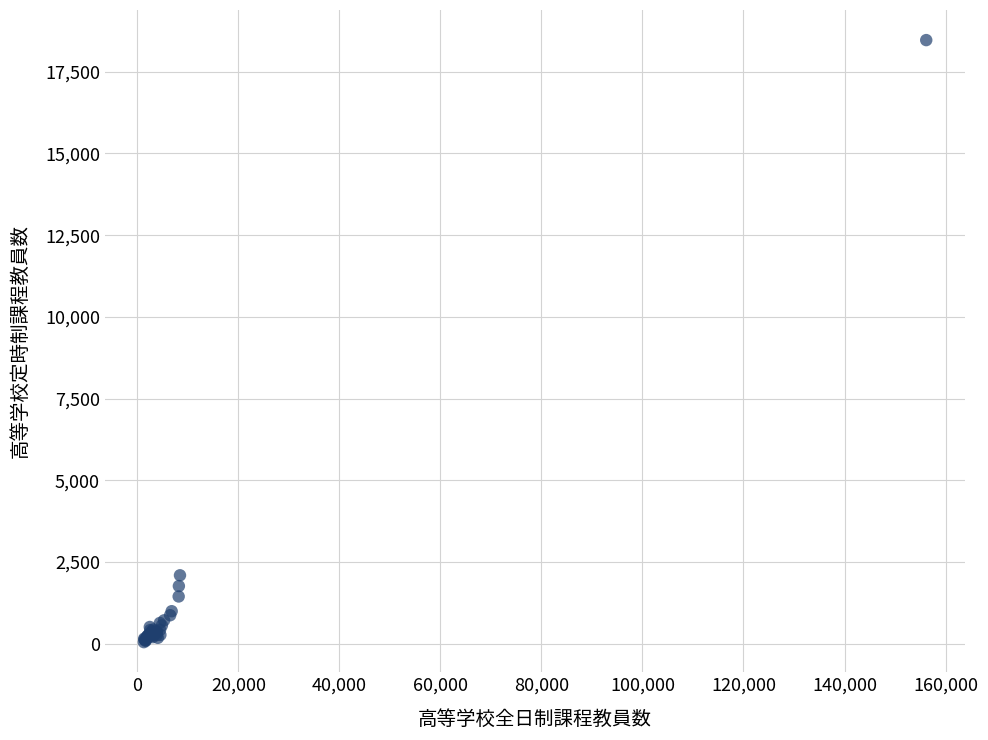

What Y value in the scatter plot is closest to 9257?

2091